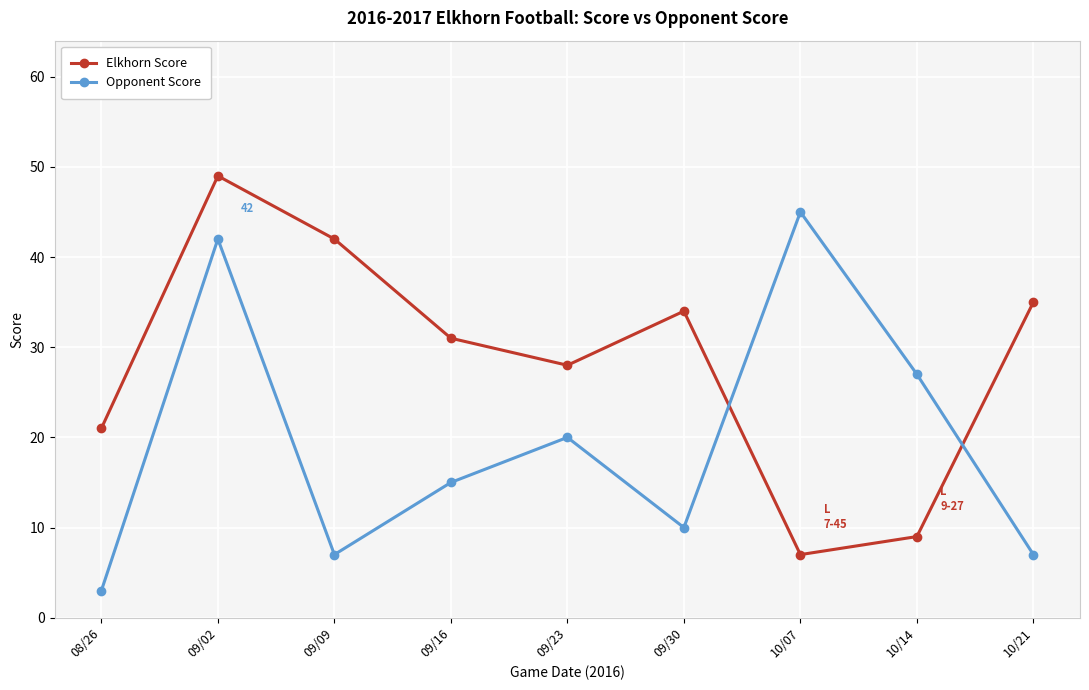

Count the number of data series in this chart.

2